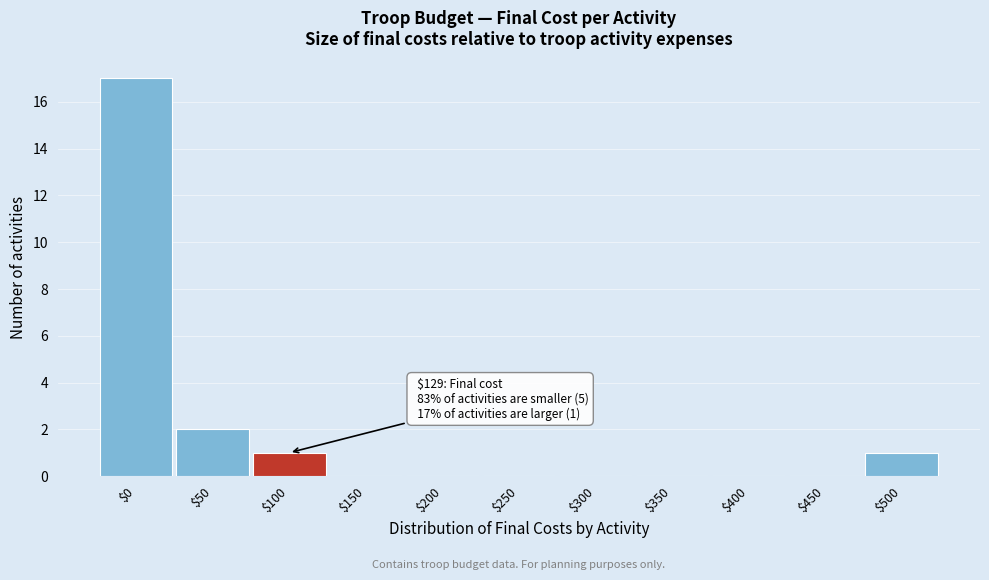

What is the greatest value displayed?

17